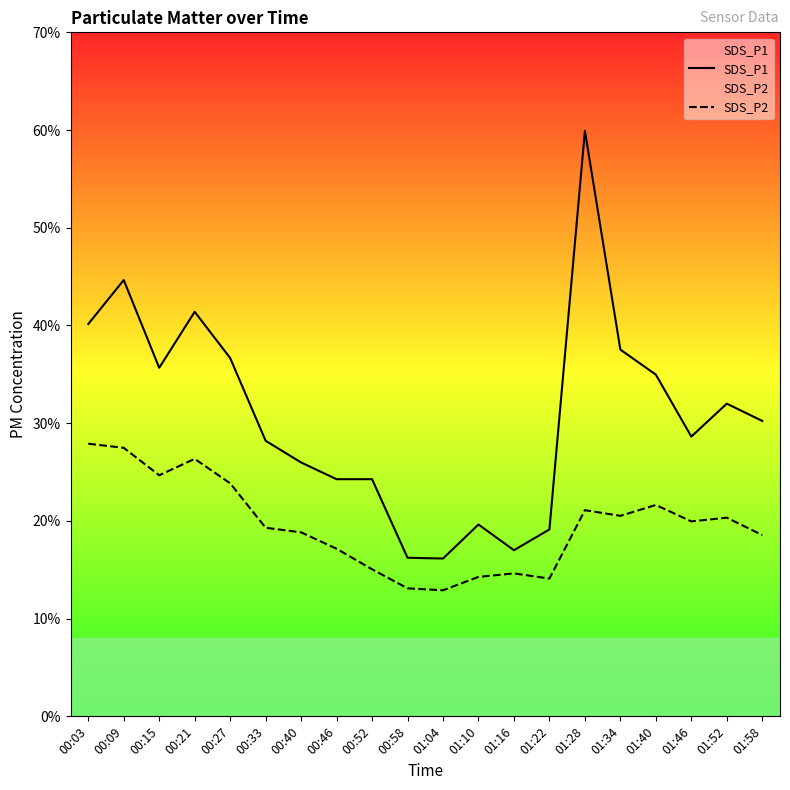

Does the chart display data point markers on the line(s)?

No